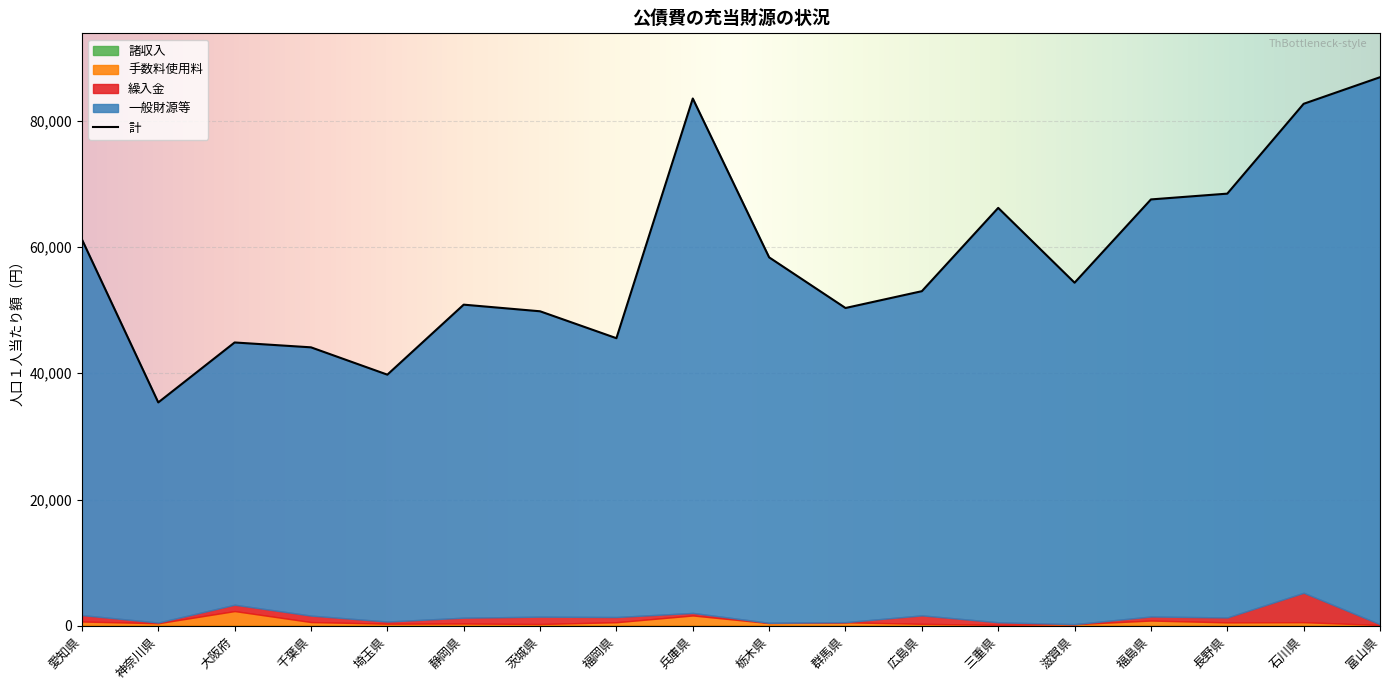

At which category does 一般財源等 reach its first local valley?

神奈川県